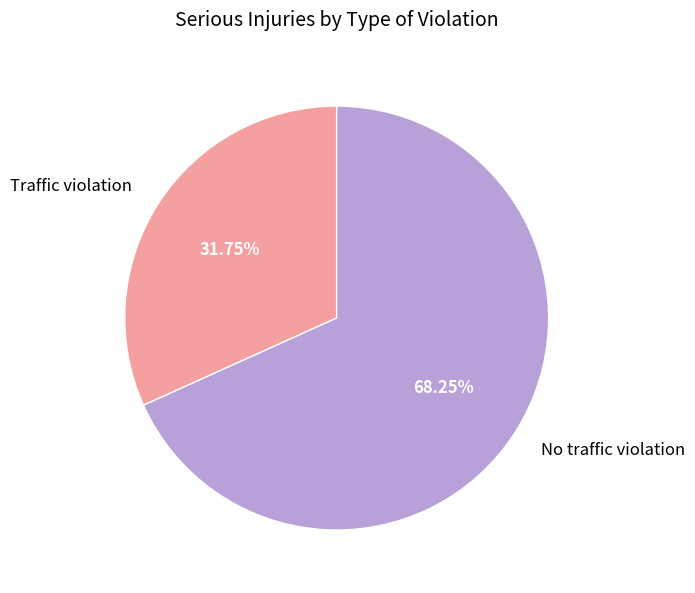

What percentage is the Traffic violation slice, to the nearest percent?

32%